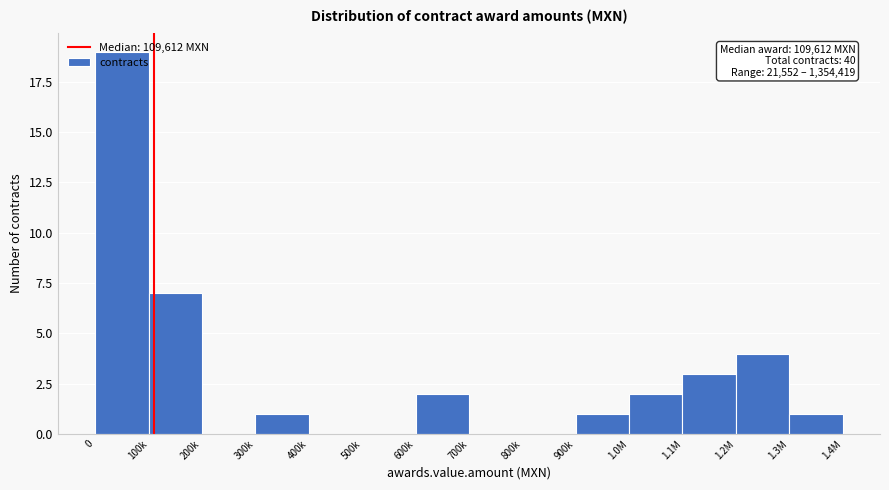

Where is the data nearest to the value 9?

100k